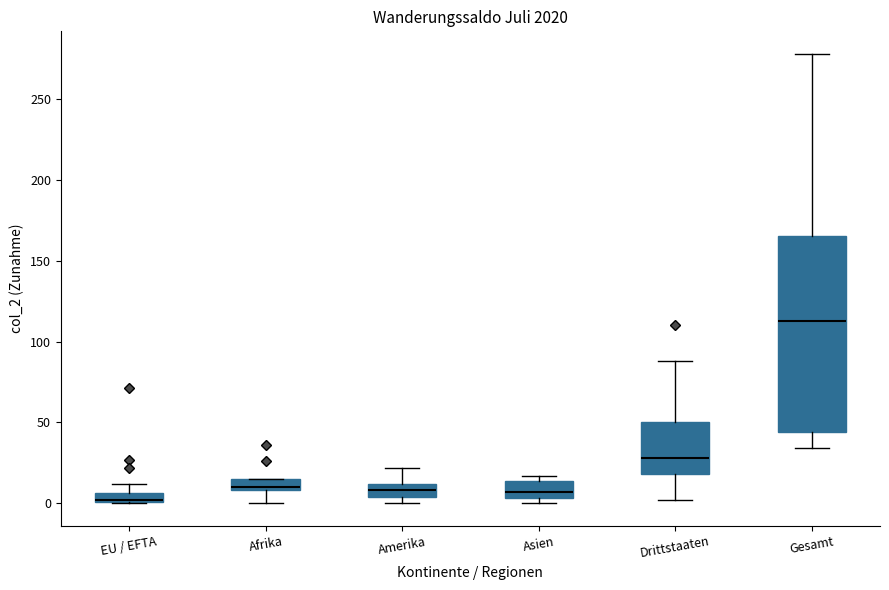

Comparing the boxes themselves (not the whiskers), which one is the tallest?

Gesamt